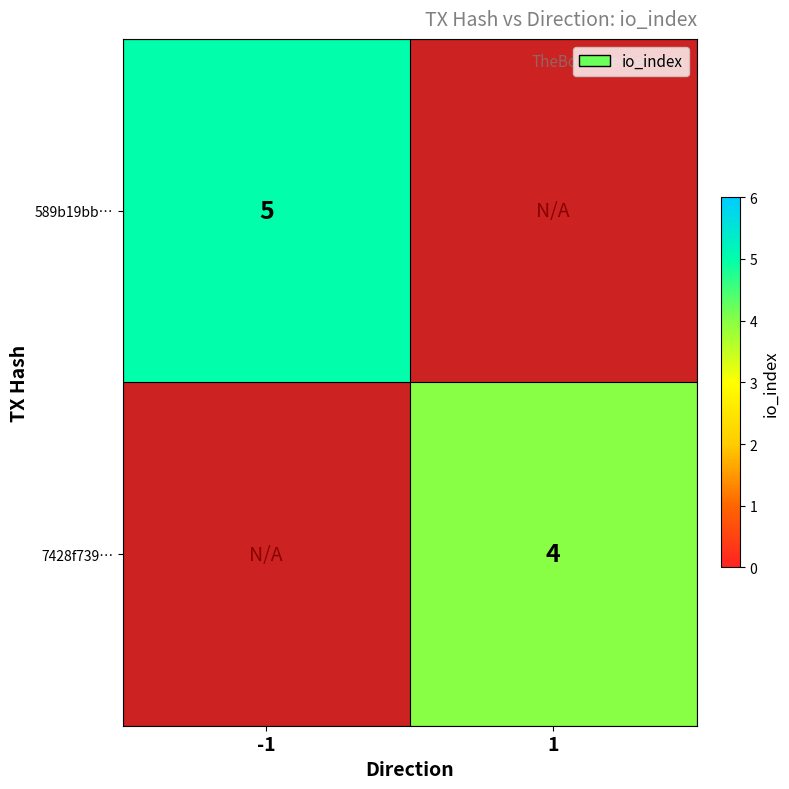

How many distinct data groups are displayed?

2